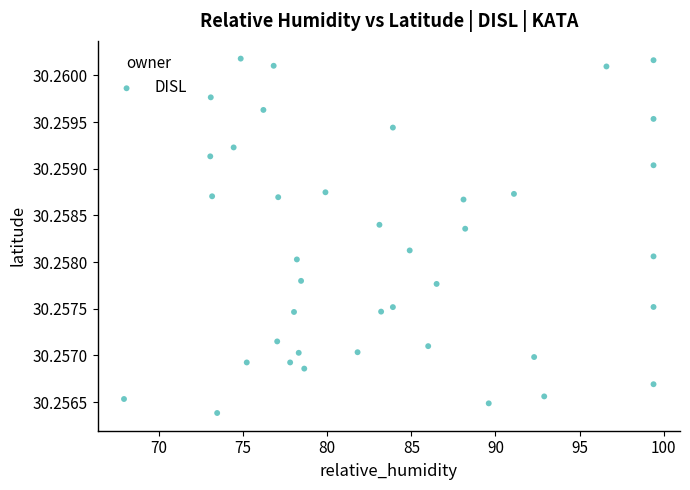

What is the range of X values (max minus min)?

31.5